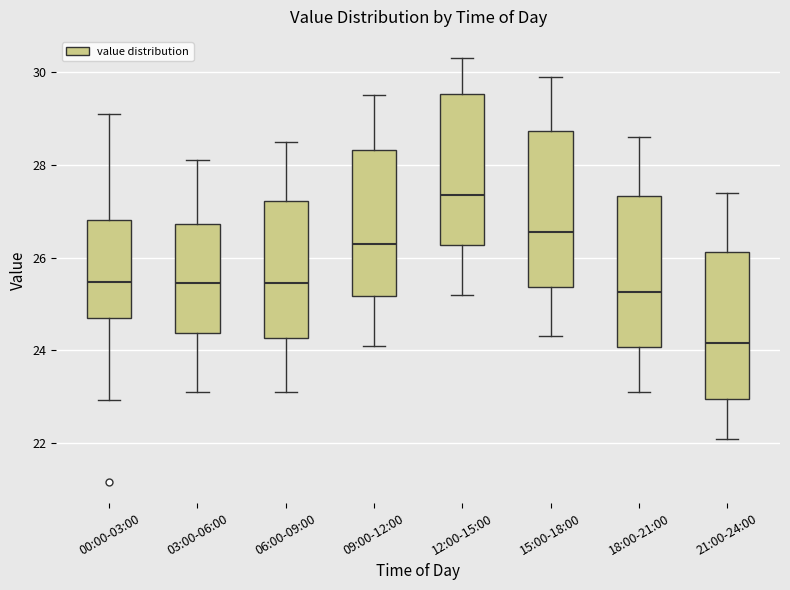

Where is the upper edge of the box for 09:00-12:00 on the y-axis? The values are not printed on the chart, so give them approximately, as read against the axis.

28.4